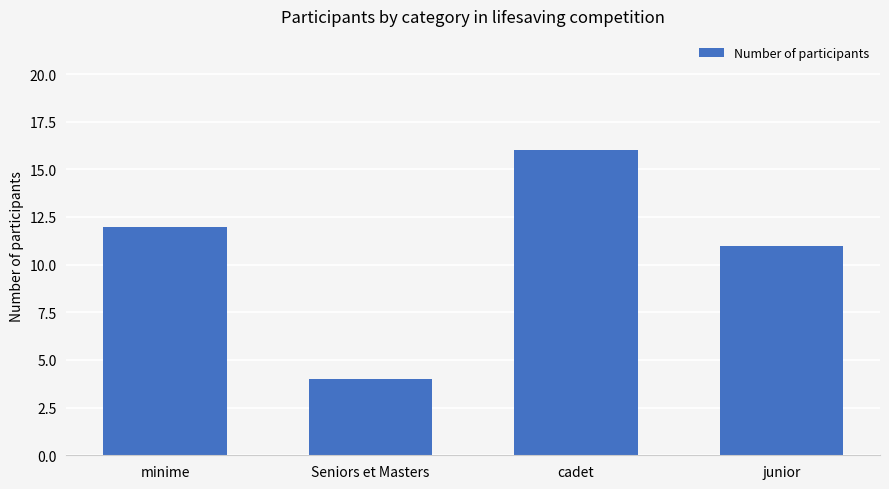

What is the sum of all values?

43